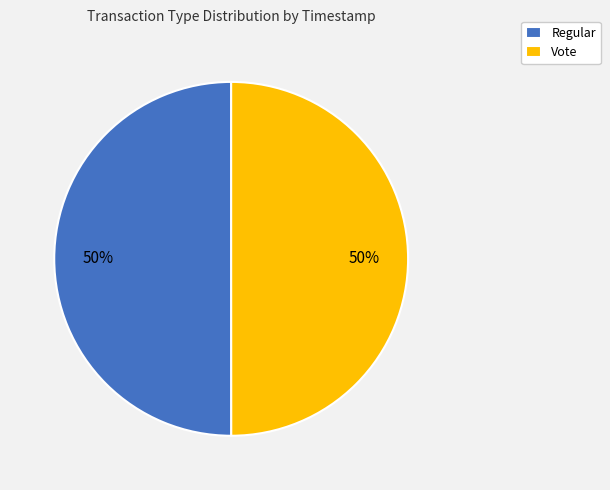

What is the ratio of the value at Regular to the value at Vote?

1.0